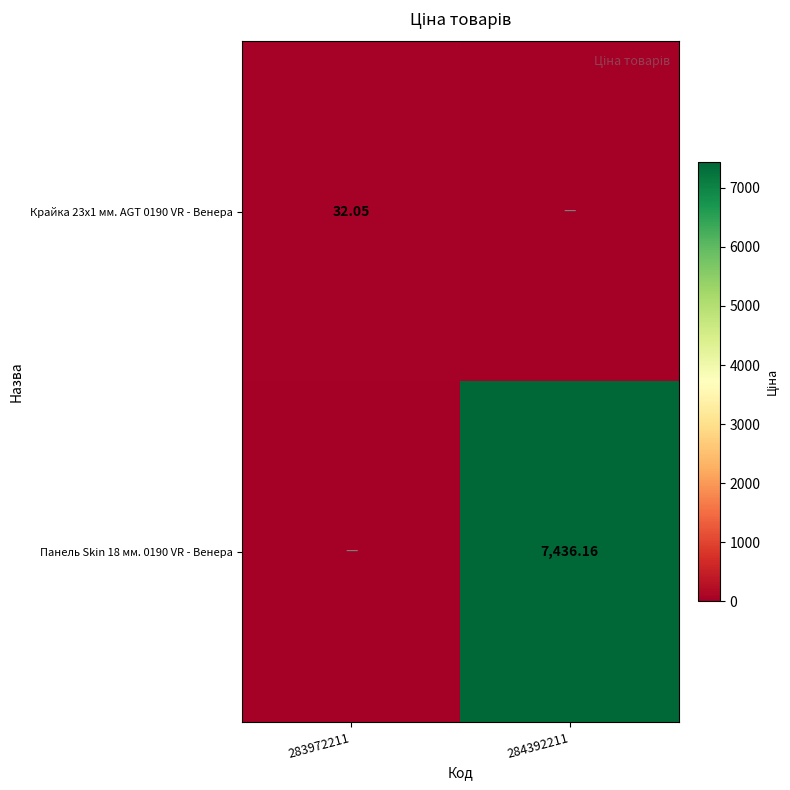

Is it true that Панель Skin 18 мм. 0190 VR - Венера equals 11625.9 at 284392211?

False